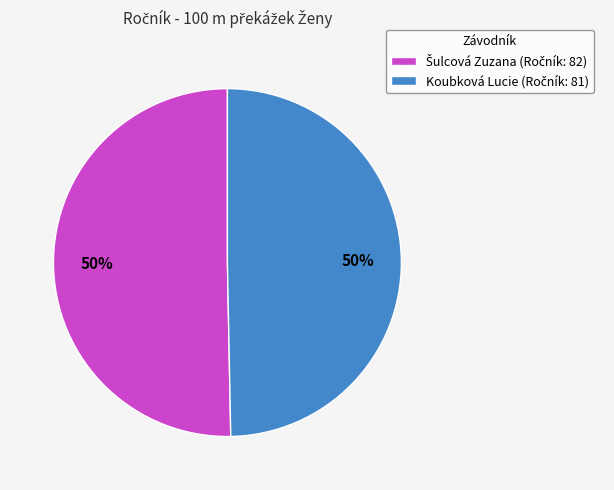

To the nearest percent, what is the combined percentage of Šulcová Zuzana and Koubková Lucie?

100%